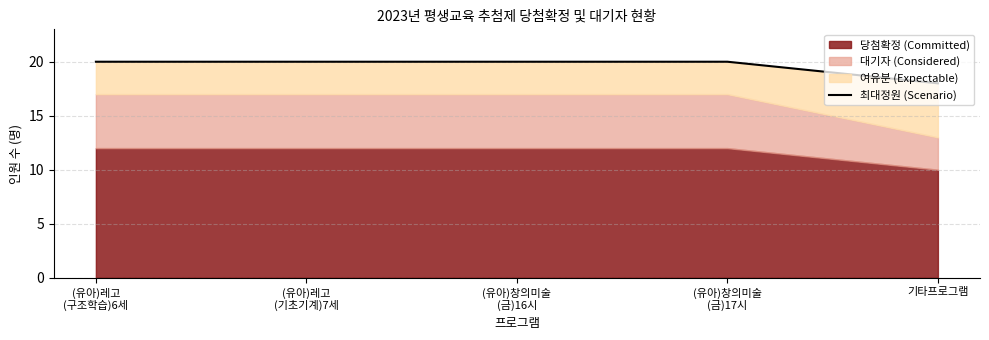

True or false: the data has more than 1 interior local peaks.

False